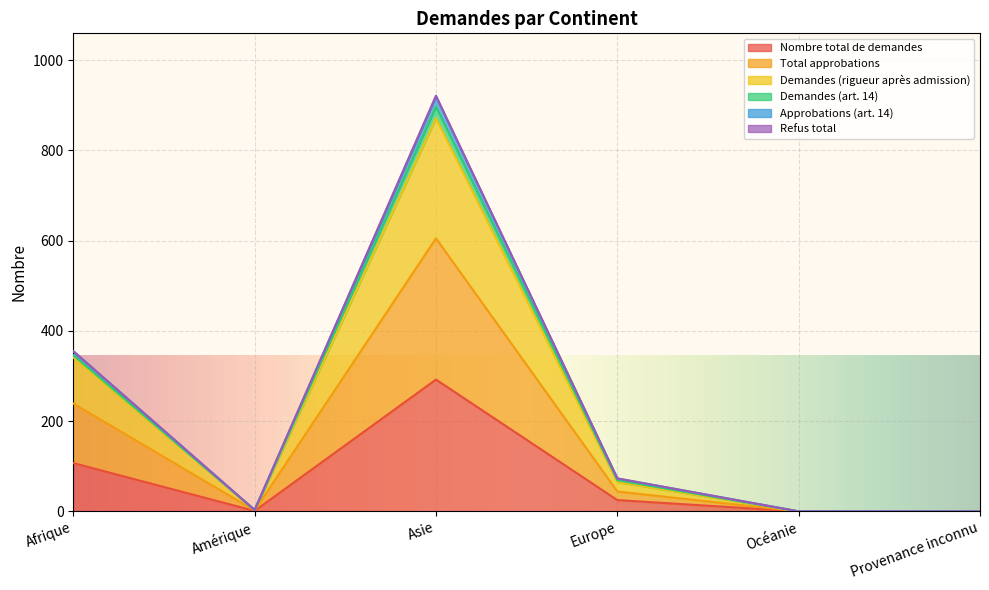

At which category is the sum across all series the highest?

Asie